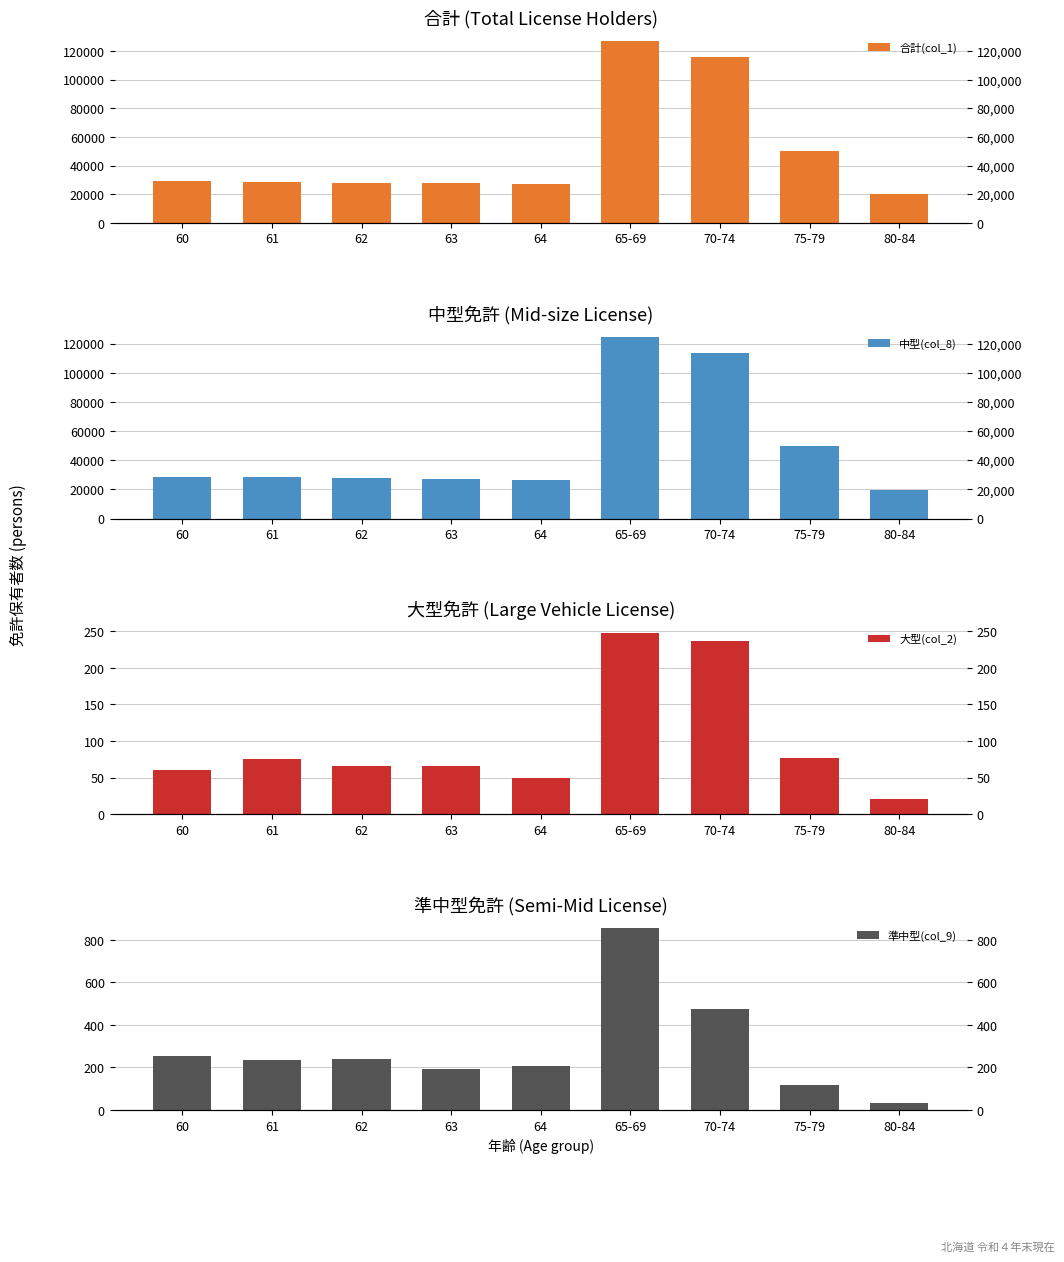

Where is 準中型(col_9) nearest to the value 443?

70-74